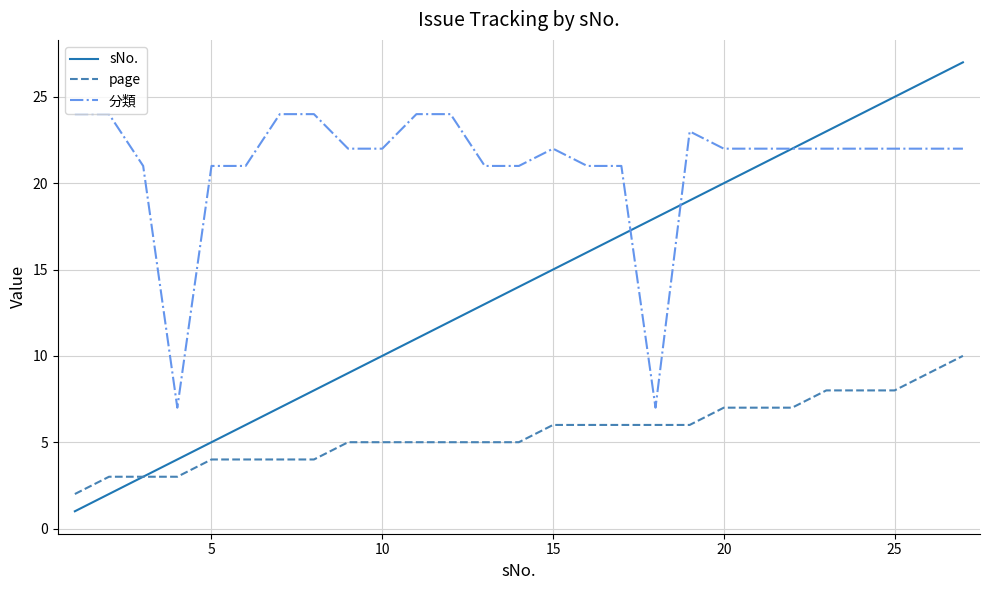

True or false: page and 分類 cross at least once.

False